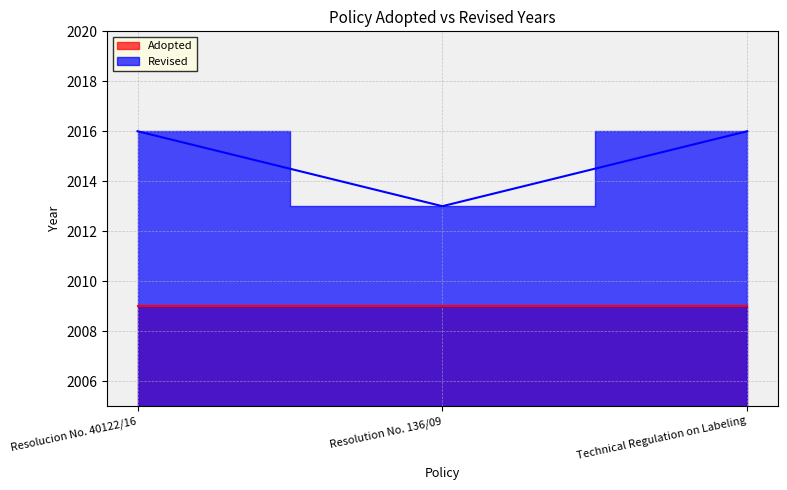

Rank the categories by value from lowest to highest.

Resolution No. 136/09, Resolucion No. 40122/16, Technical Regulation on Labeling